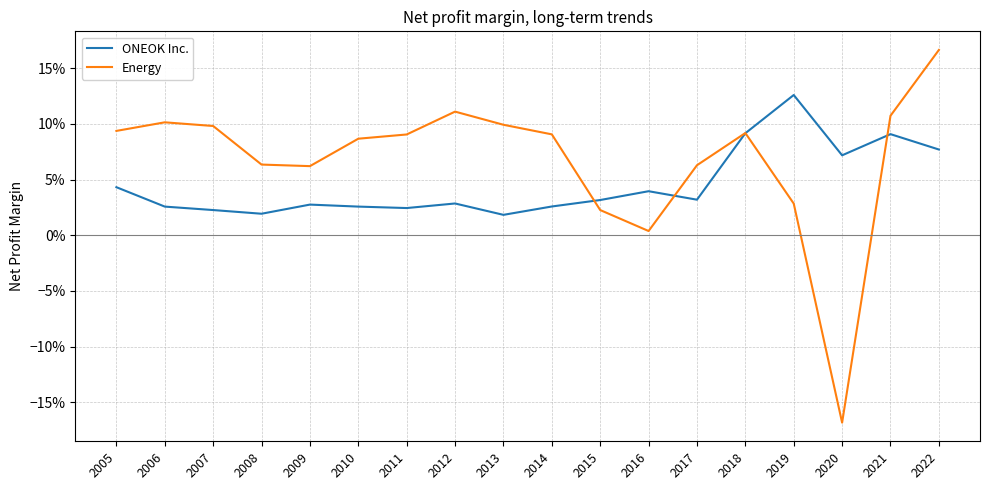

What are all the series names shown in the legend?

ONEOK Inc., Energy